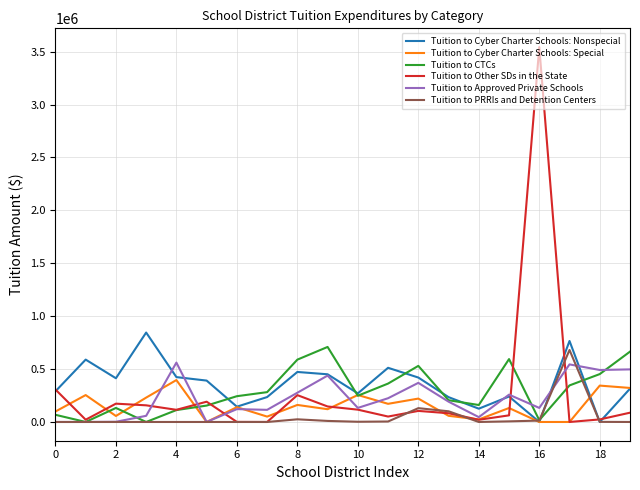

Does the chart have visible grid lines?

Yes